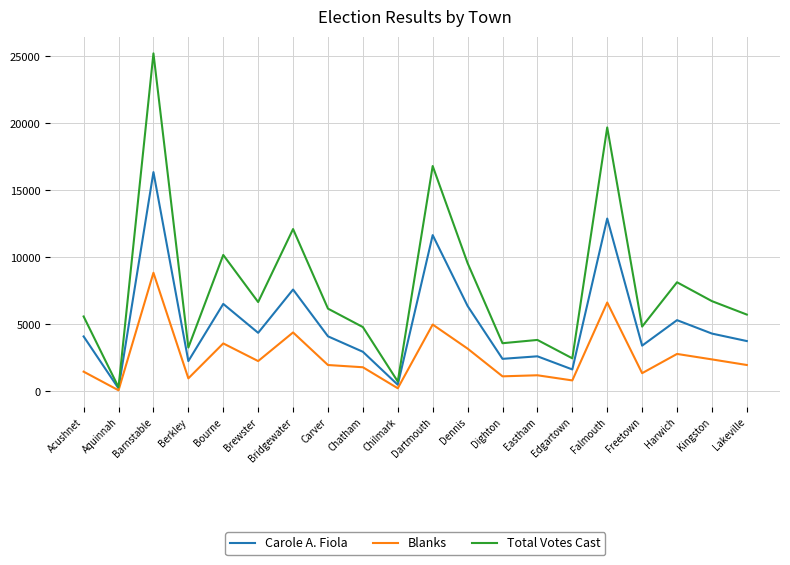

What is the maximum value shown in the chart?

25209